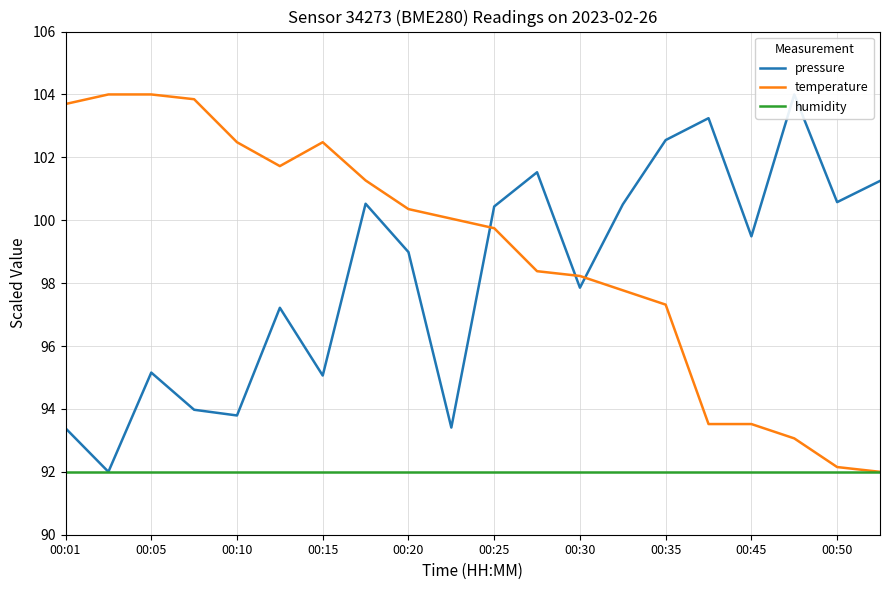

The value of temperature at 17 is 153.6. True or false?

False